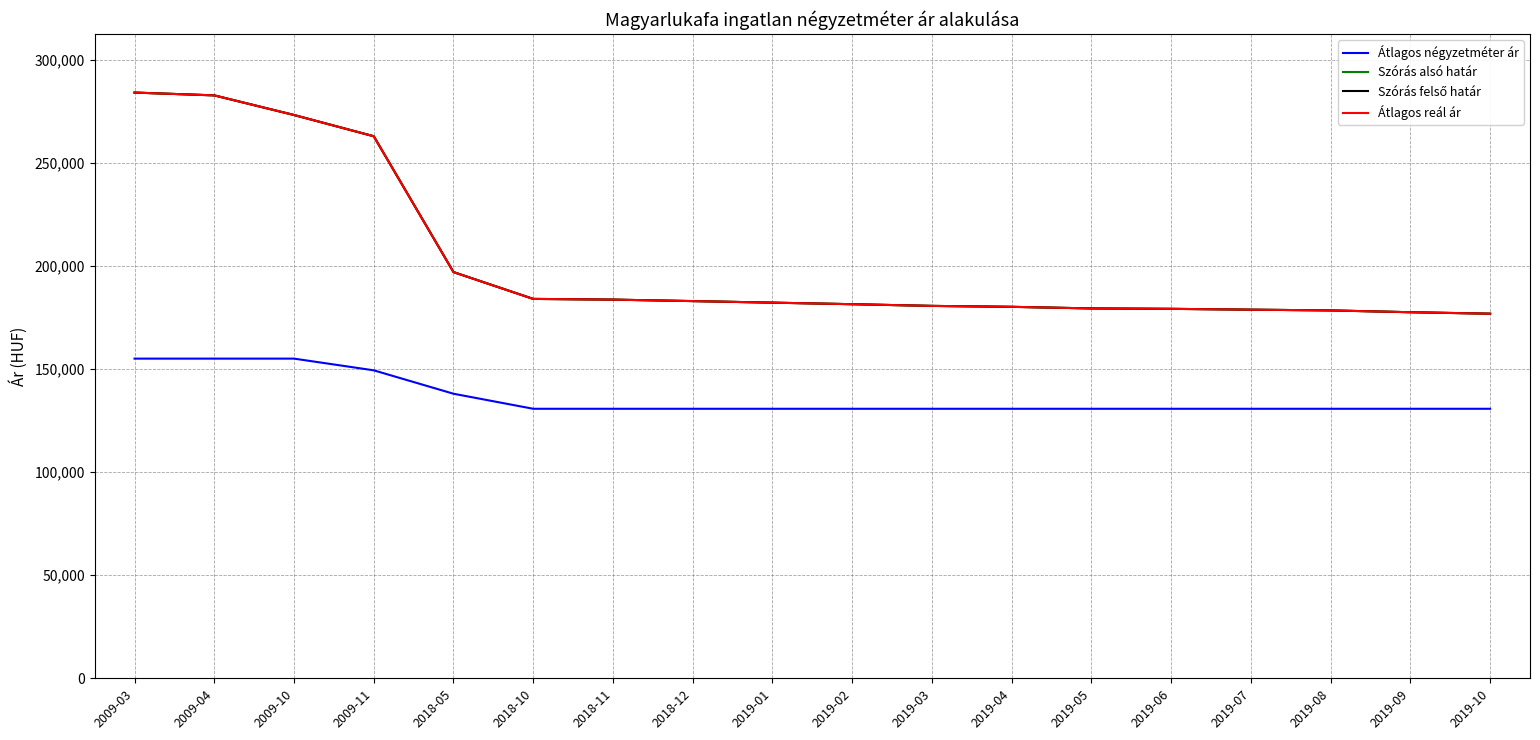

Between 2019-03 and 2019-09, which is larger?

2019-03